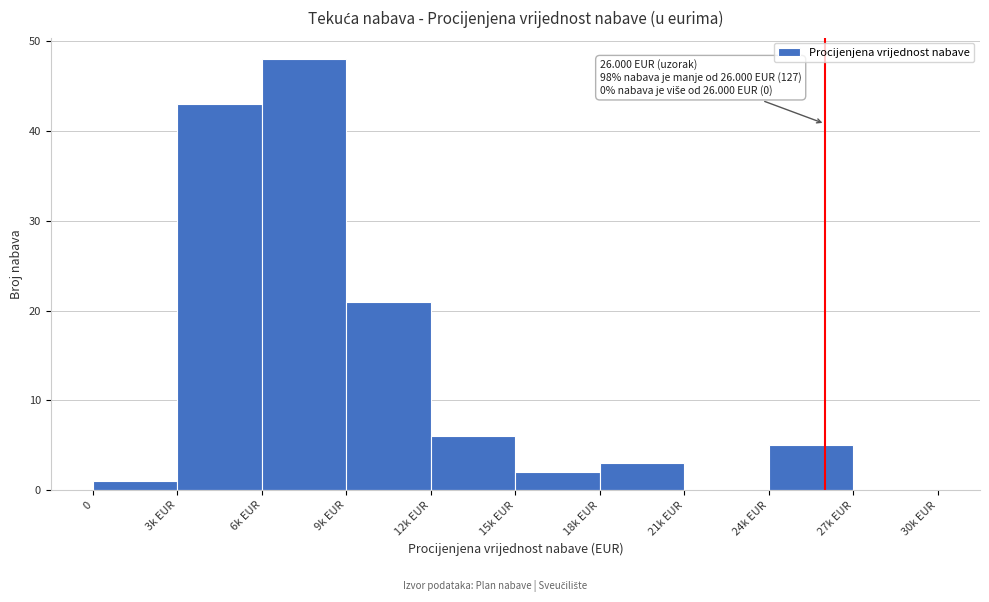

Reading left to right, extract all data points from this chart.

0=1	3k EUR=43	6k EUR=48	9k EUR=21	12k EUR=6	15k EUR=2	18k EUR=3	21k EUR=0	24k EUR=5	27k EUR=0